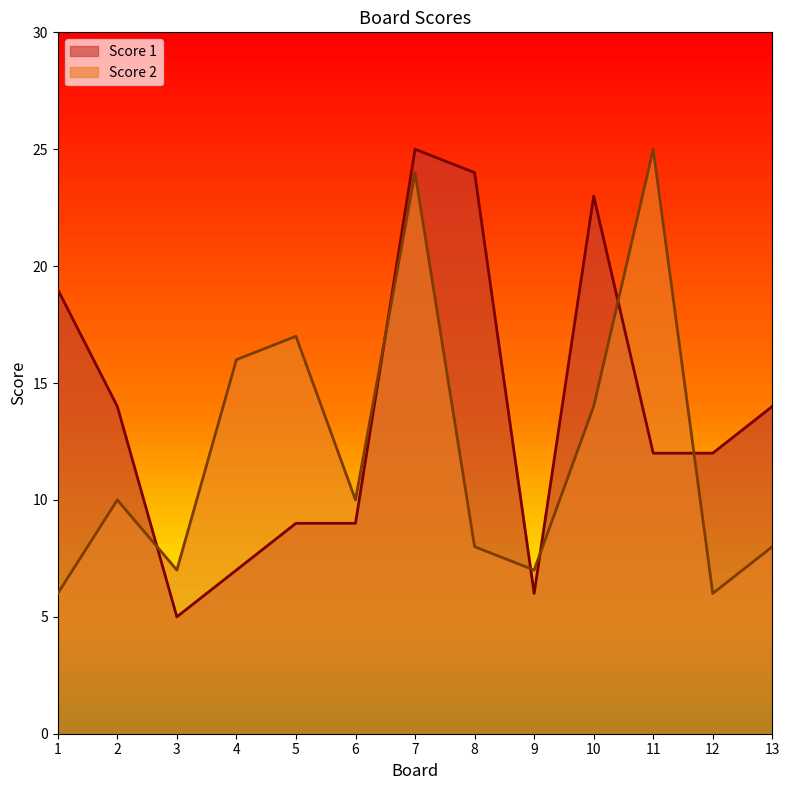

At which label does Score 1 reach its peak?

7